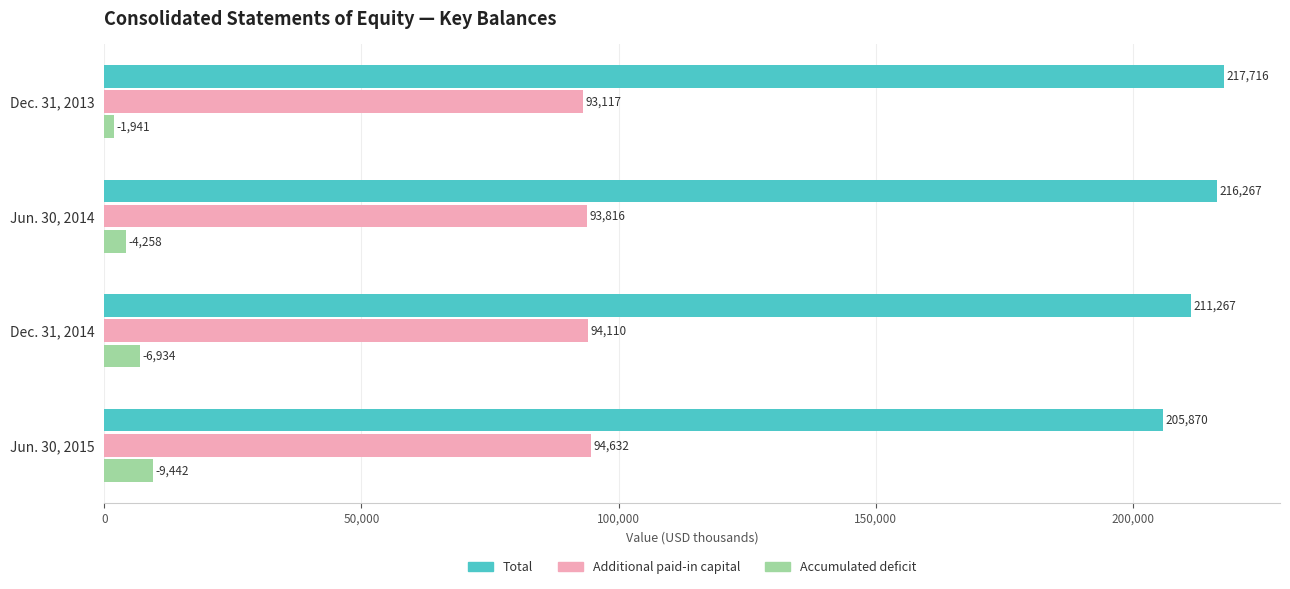

Is it true that Total equals 205870 at Jun. 30, 2015?

True